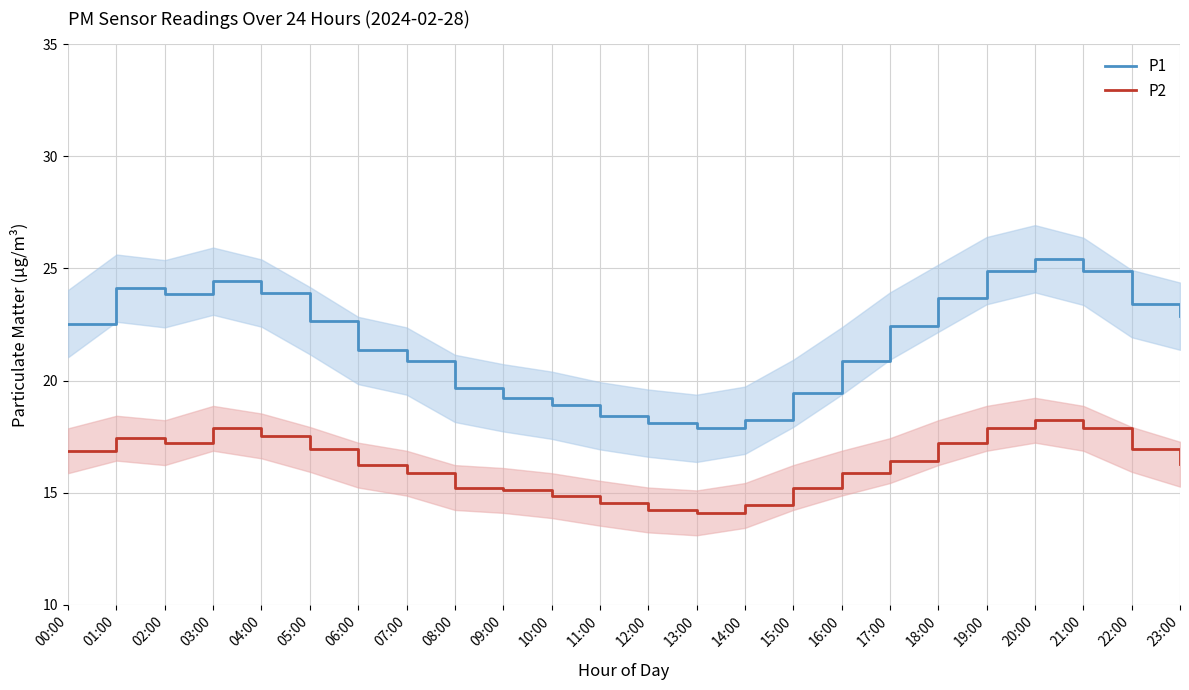

True or false: P1 has a value of 10.1 at 21:00.

False